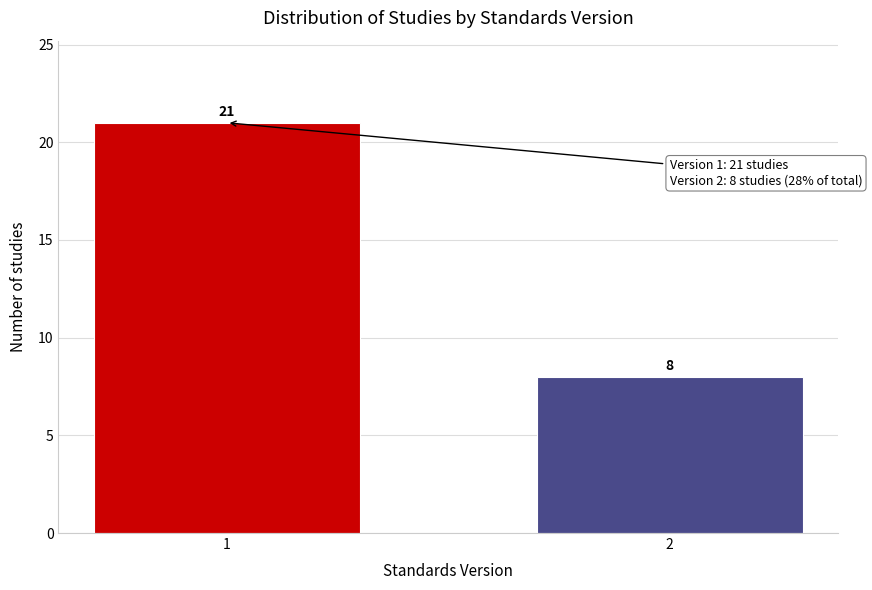

Reading right to left, transcribe all the data shown in this chart.

2=8	1=21